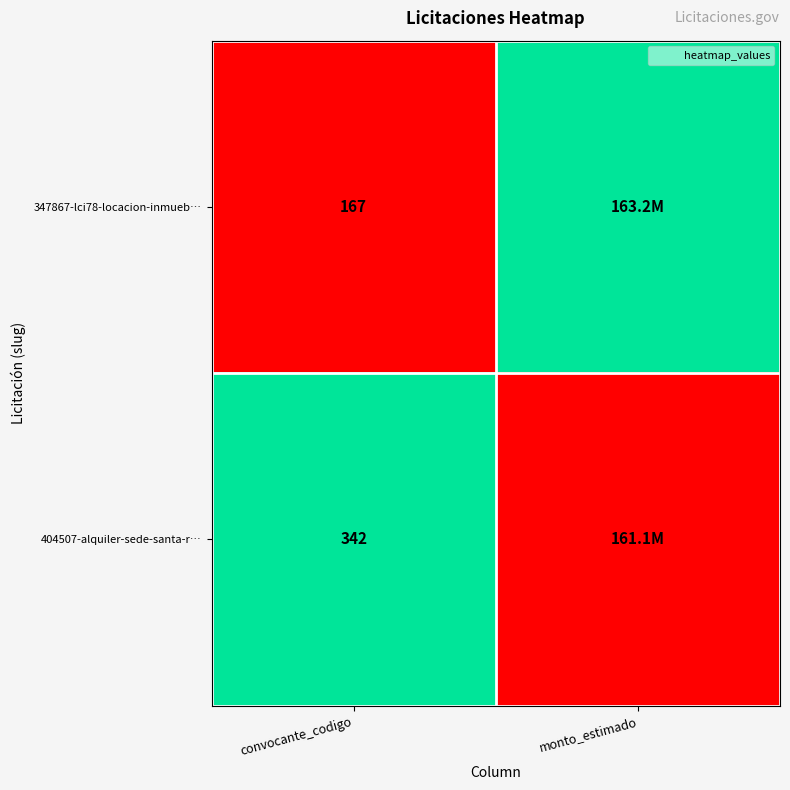

What is the total value across all series at convocante_codigo?

509